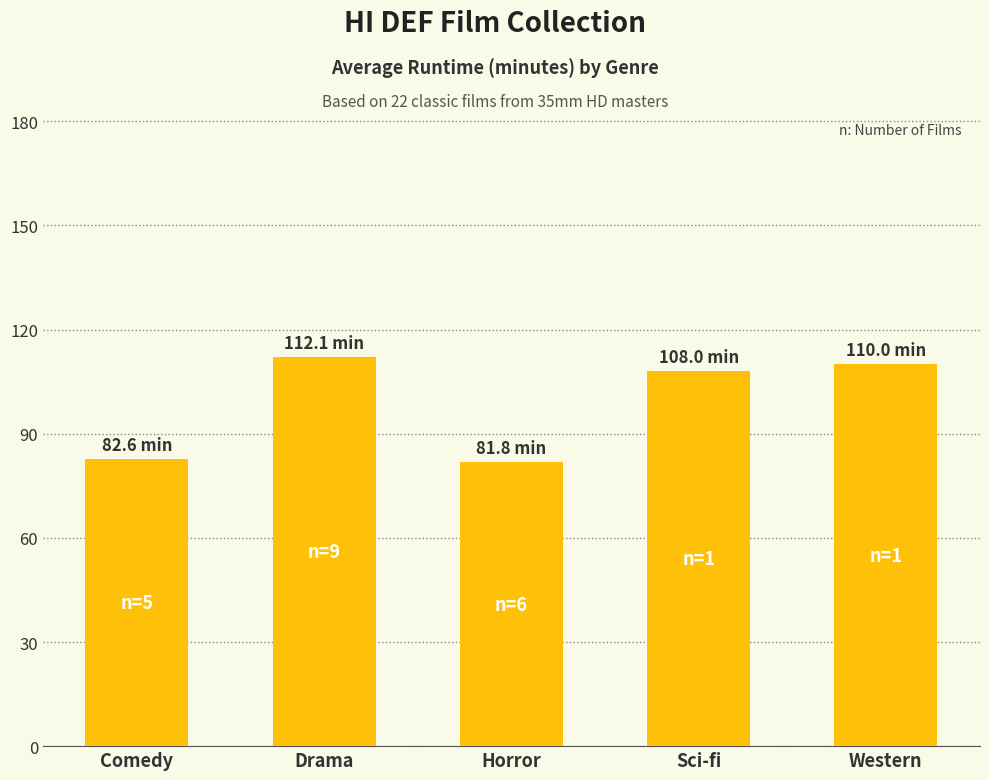

Reading left to right, what are all the values shown in this chart?

Comedy=82.6	Drama=112.1	Horror=81.8	Sci-fi=108.0	Western=110.0